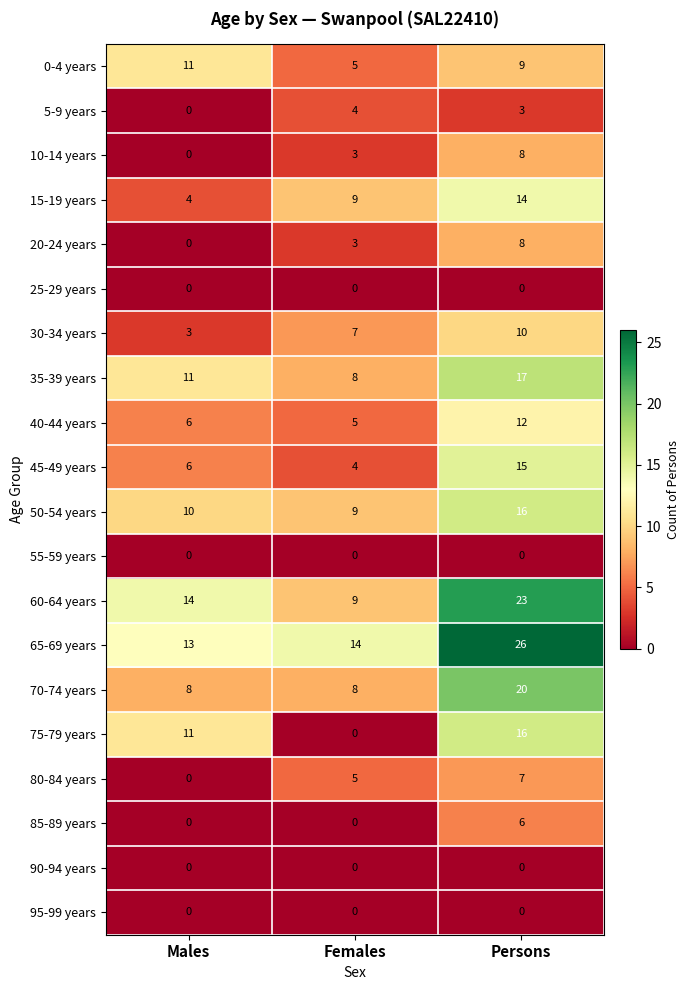

Count the 15-19 years values in the range 4 to 14.

3